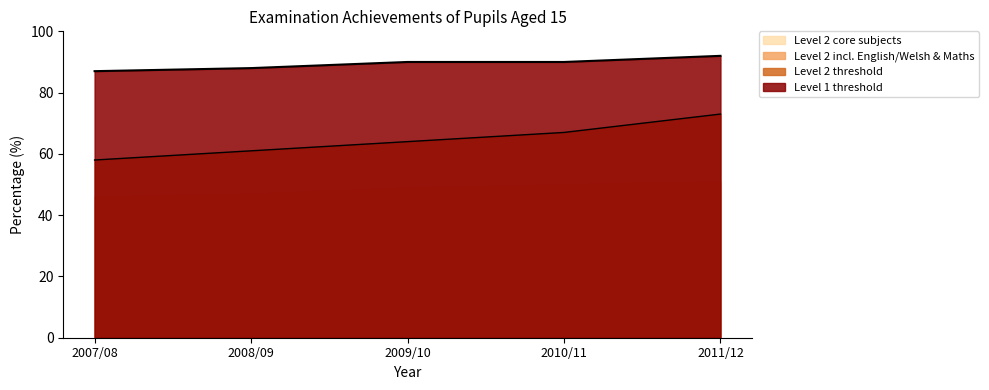

Count the Level 2 threshold values in the range 61 to 67.

3